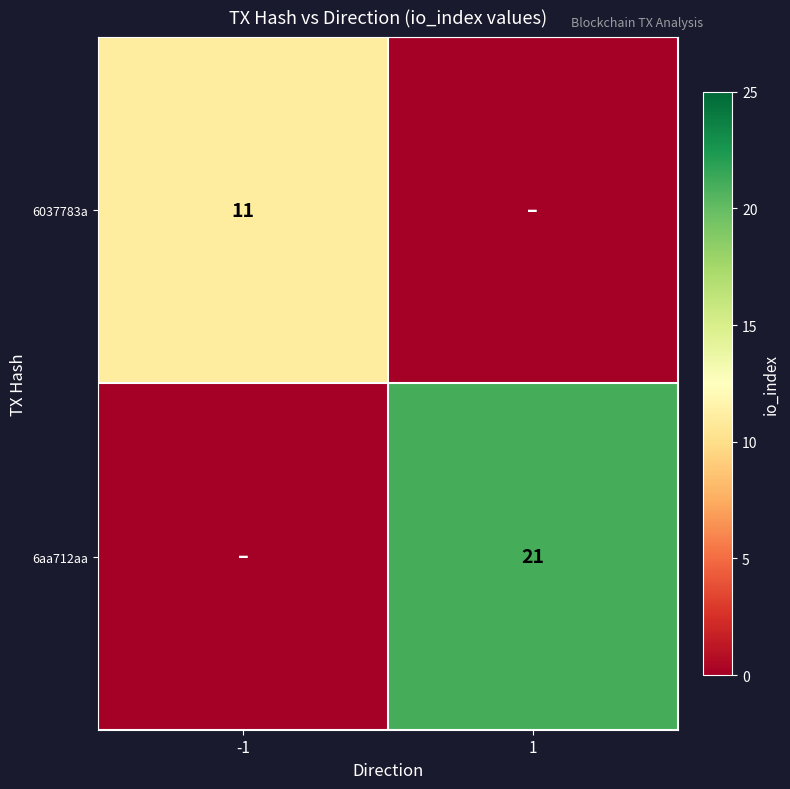

The value of 6037783a at -1 is 7. True or false?

False